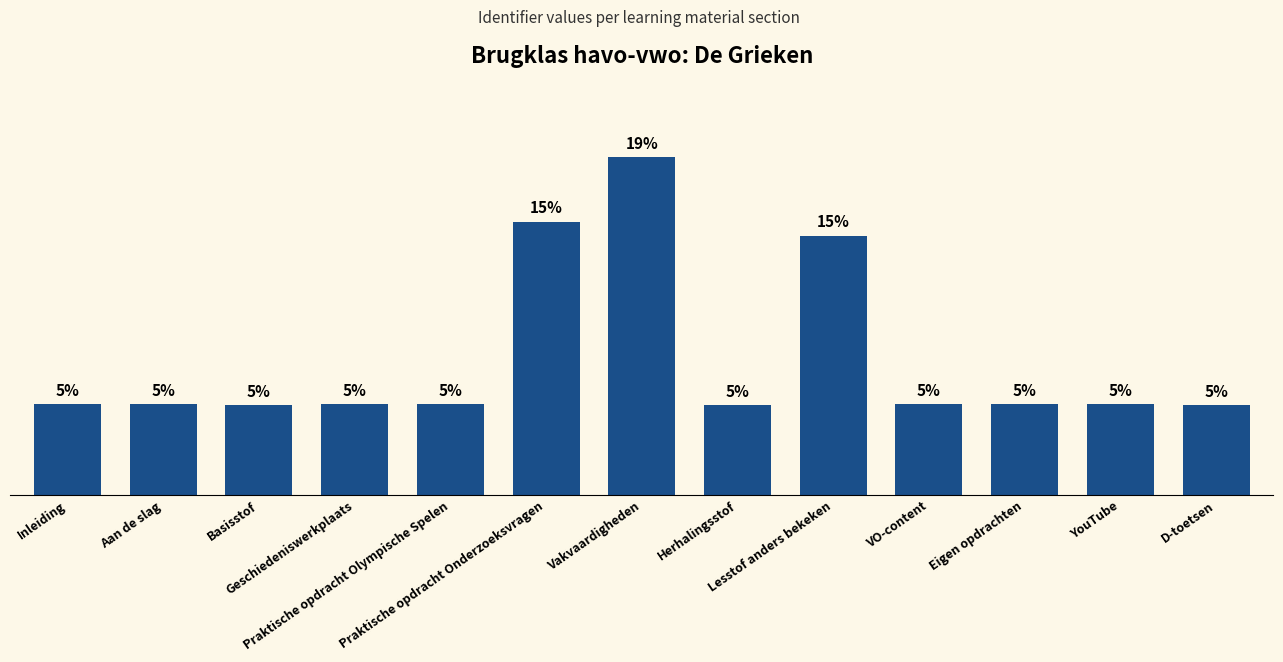

How many bars are there in total?

13